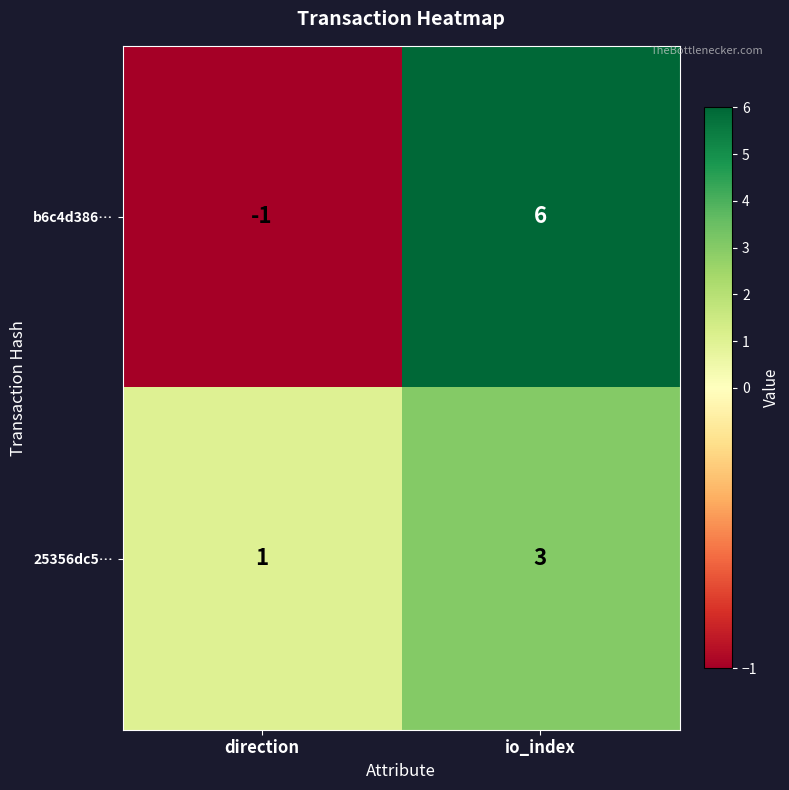

What is the sum of the 25356dc5… values at io_index and direction?

4